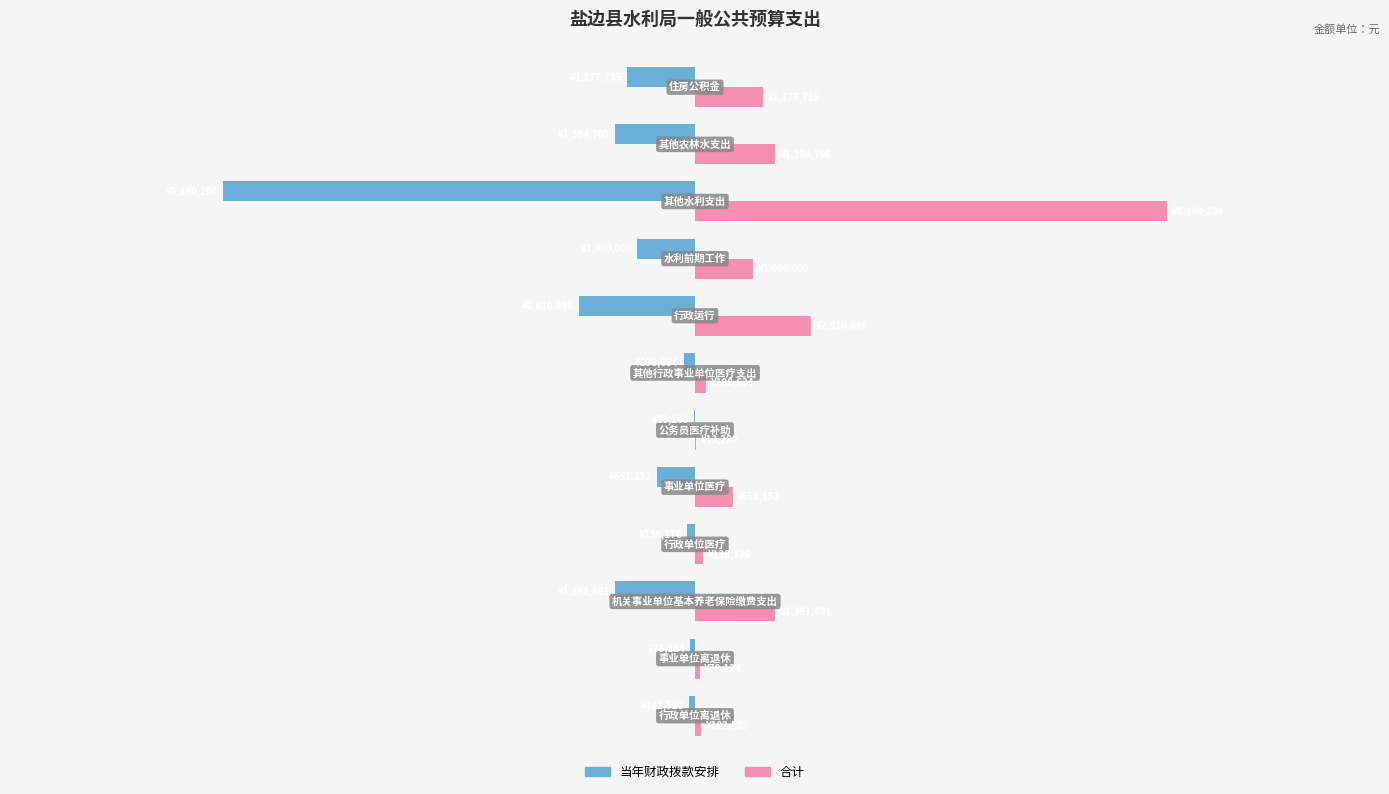

Which series has the widest spread of values?

当年财政拨款安排